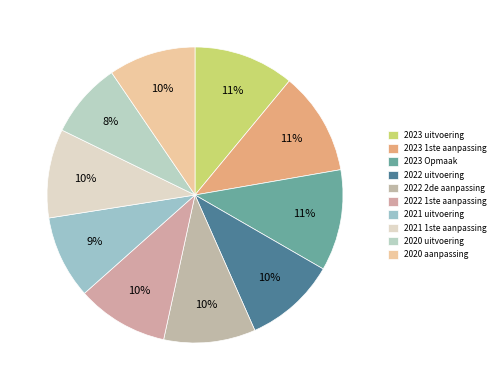

To the nearest percent, what is the combined percentage of 2022 2de aanpassing and 2020 uitvoering?

18%